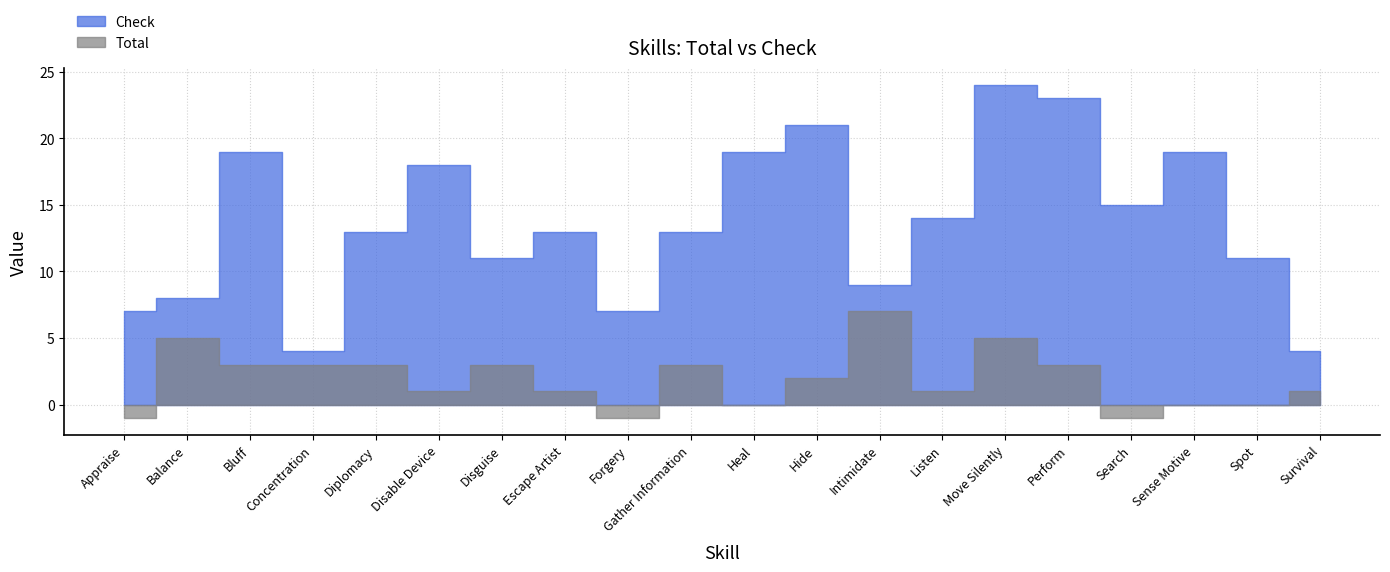

At which label is Total closest to 3?

Bluff